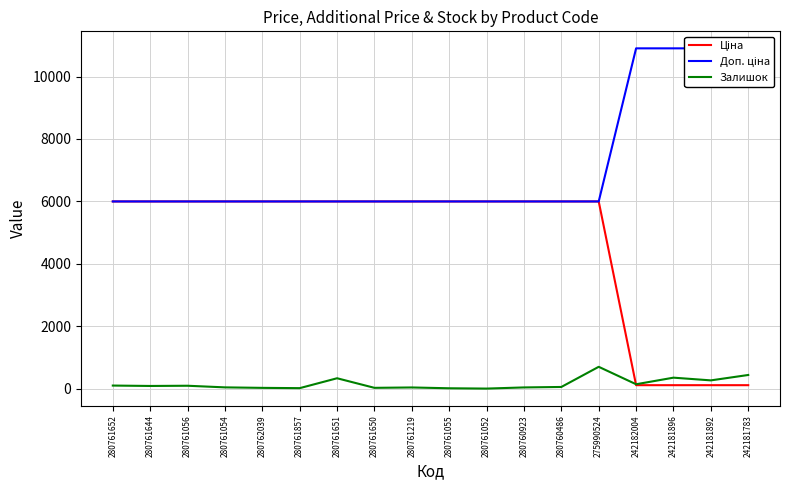

Does the chart display data point markers on the line(s)?

No